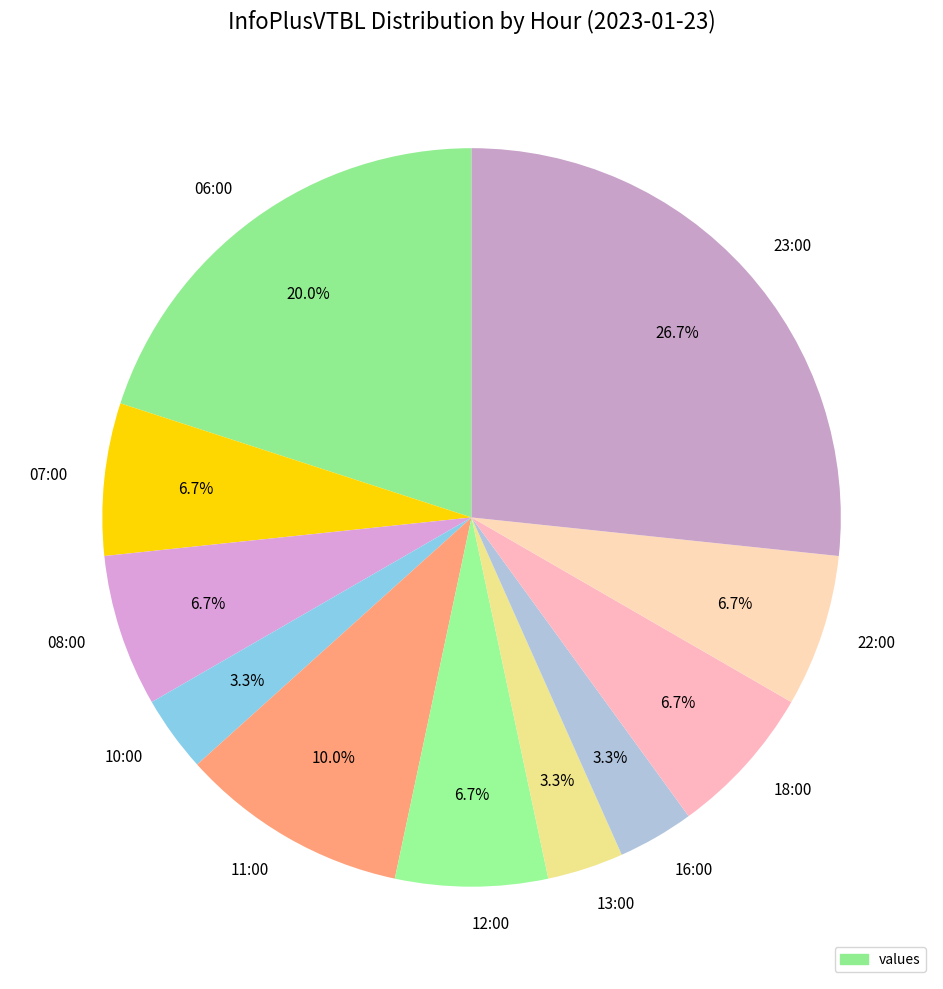

Does 08:00 account for over 50% of the chart?

No